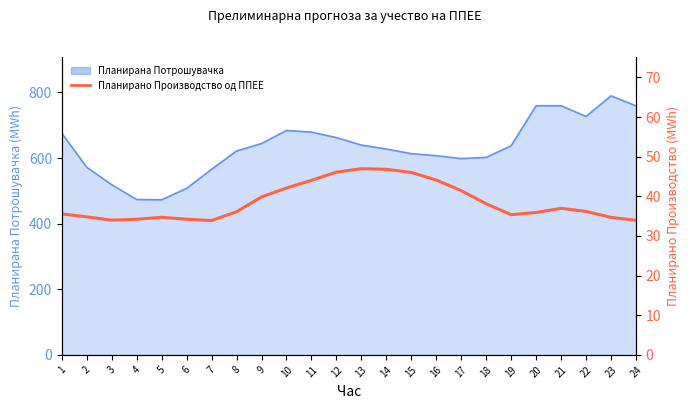

How many lines are shown in the chart?

1